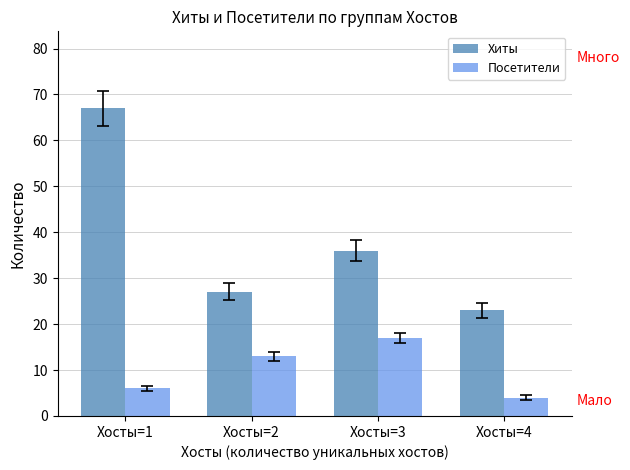

Which series has the widest spread of values?

Хиты